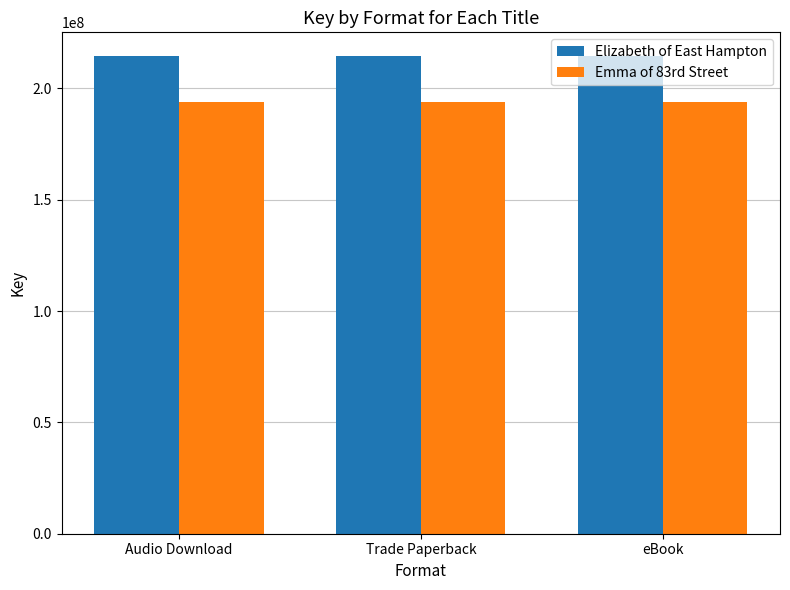

What is the highest value of the Elizabeth of East Hampton series?

214441144